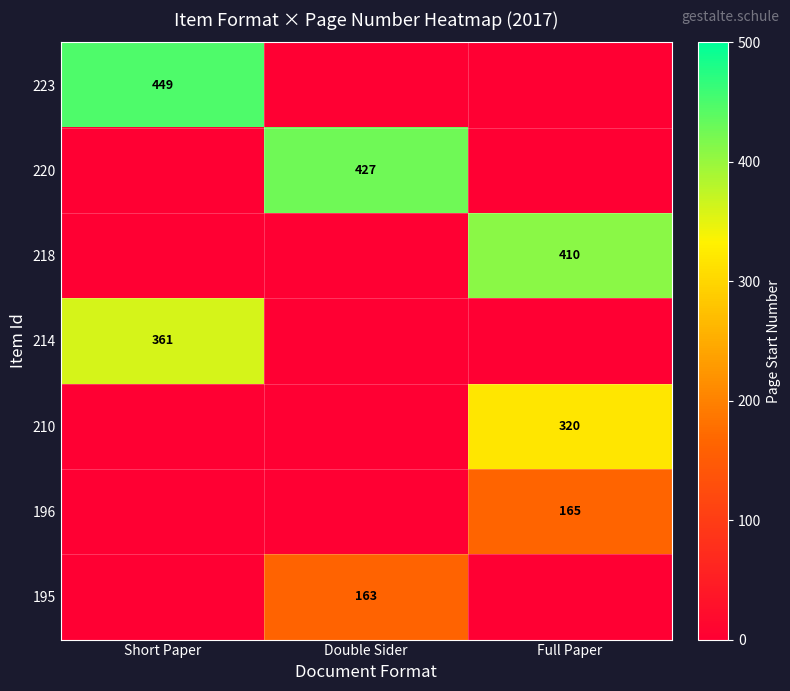

The 214 series shows 572 at Short Paper. True or false?

False